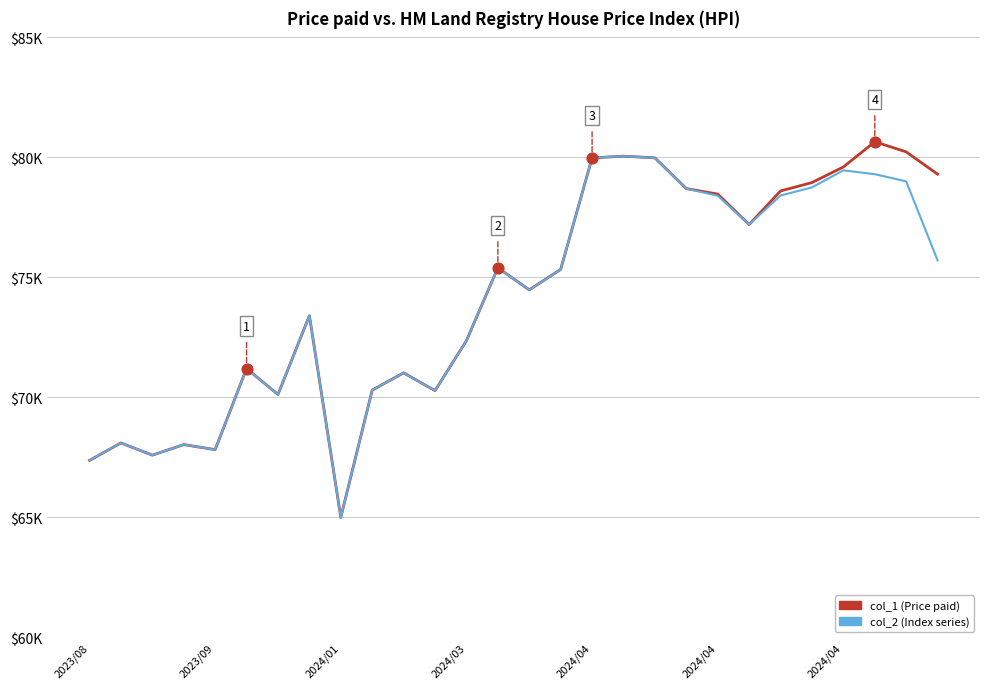

At how many categories does at least one series exceed 77228?

11